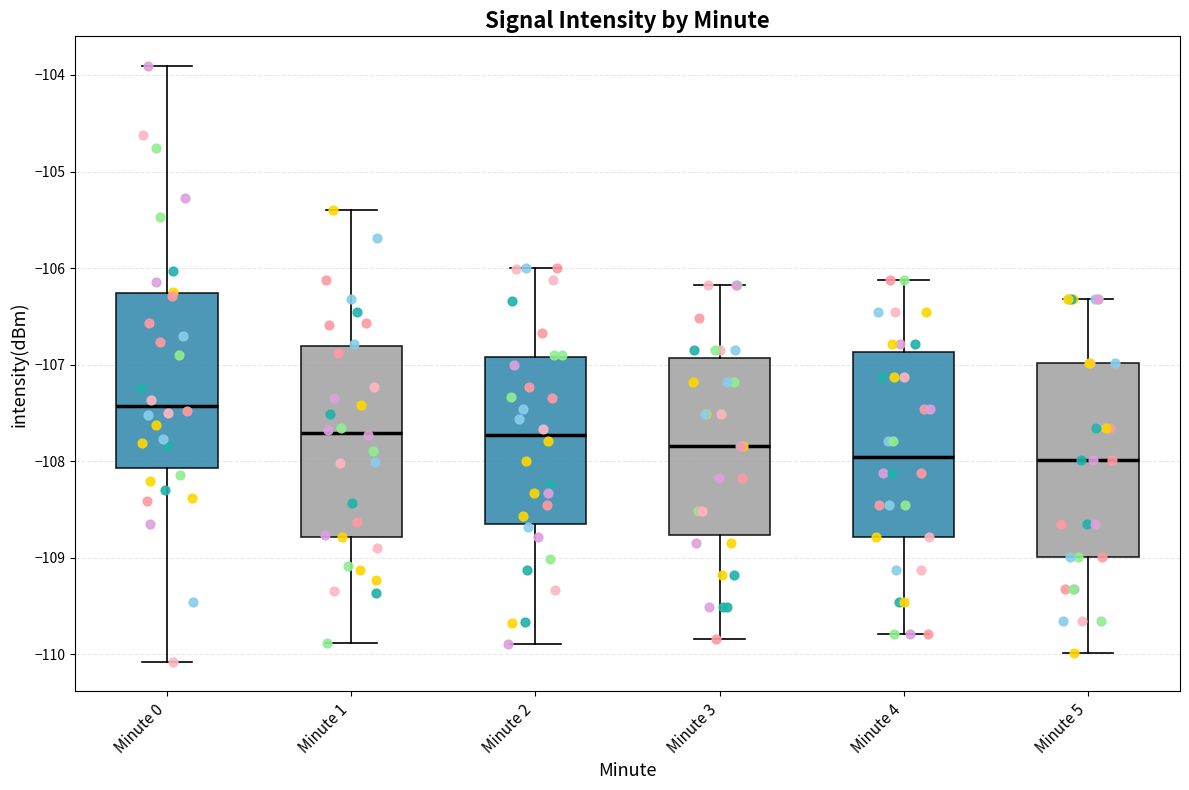

Which box has the highest median line?

Minute 0